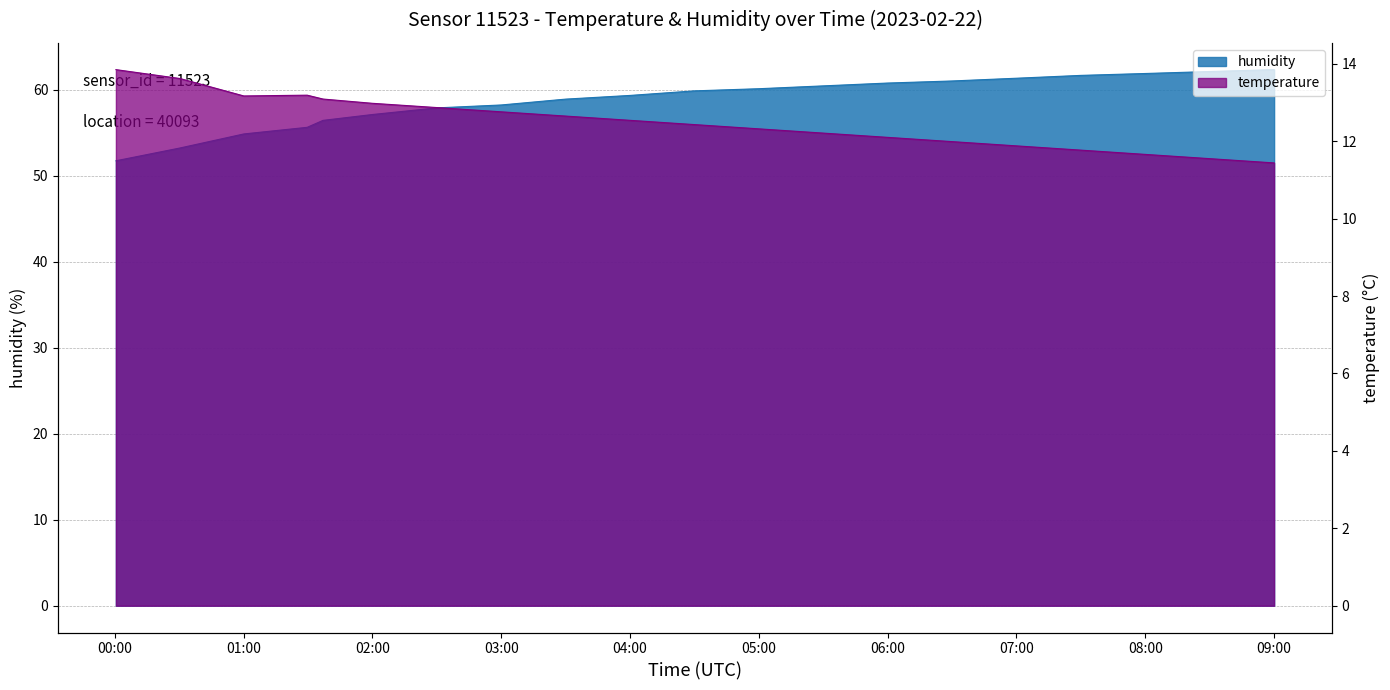

True or false: humidity has a value of 99.8 at 05:00.

False